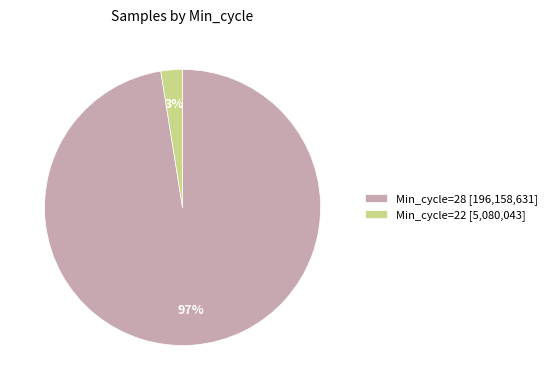

Which slice is the largest?

Min_cycle=28 [196,158,631]